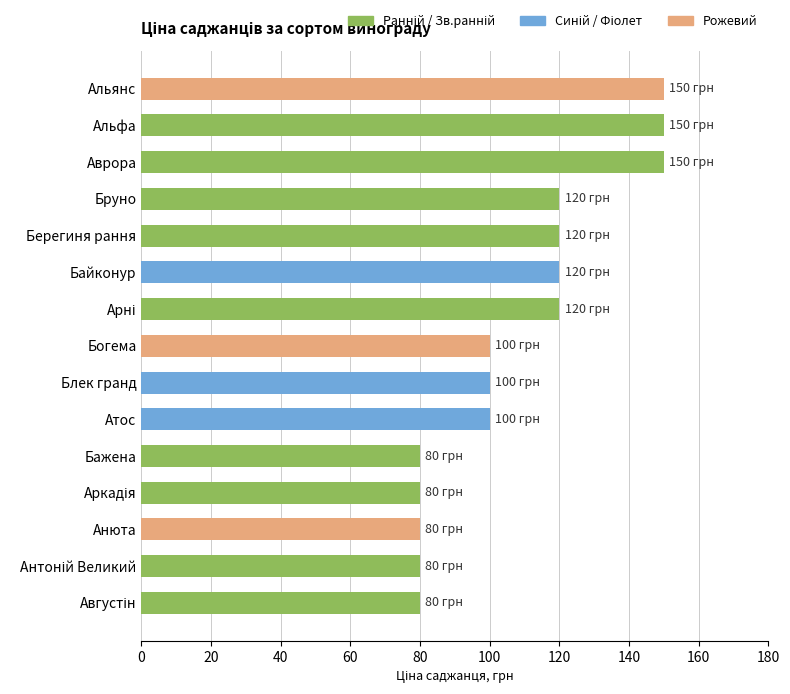

Count the number of categories in the chart.

15